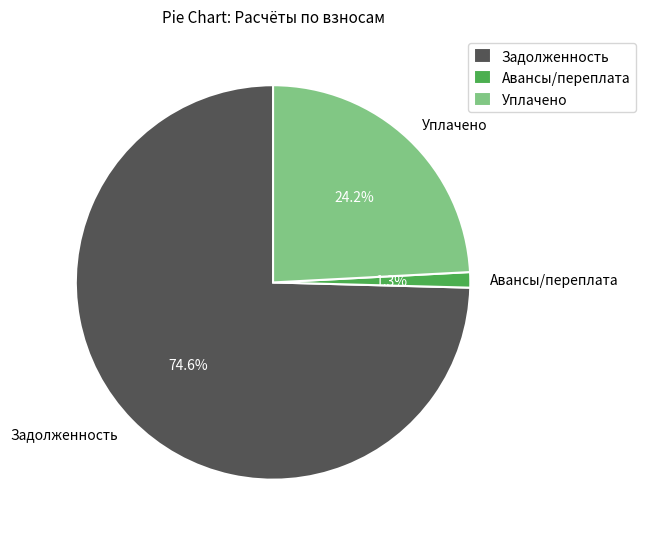

Which slice is the smallest?

Авансы/переплата